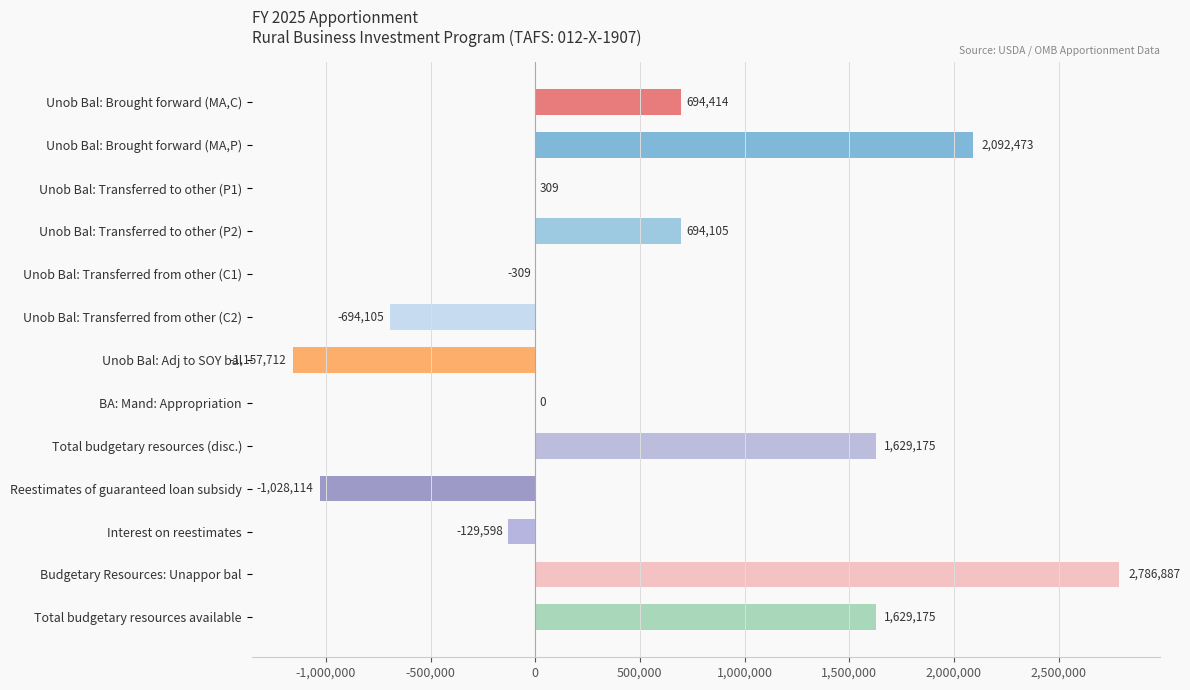

Reading top to bottom, what are all the values shown in this chart?

Unob Bal: Brought forward (MA,C)=694414	Unob Bal: Brought forward (MA,P)=2092473	Unob Bal: Transferred to other (P1)=309	Unob Bal: Transferred to other (P2)=694105	Unob Bal: Transferred from other (C1)=-309	Unob Bal: Transferred from other (C2)=-694105	Unob Bal: Adj to SOY bal=-1157712	BA: Mand: Appropriation=0	Total budgetary resources (disc.)=1629175	Reestimates of guaranteed loan subsidy=-1028114	Interest on reestimates=-129598	Budgetary Resources: Unappor bal=2786887	Total budgetary resources available=1629175